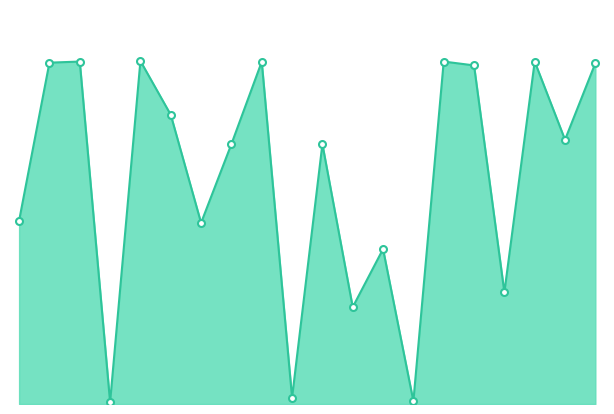

How many interior local peaks (higher than both neighbors) does the data have?

7